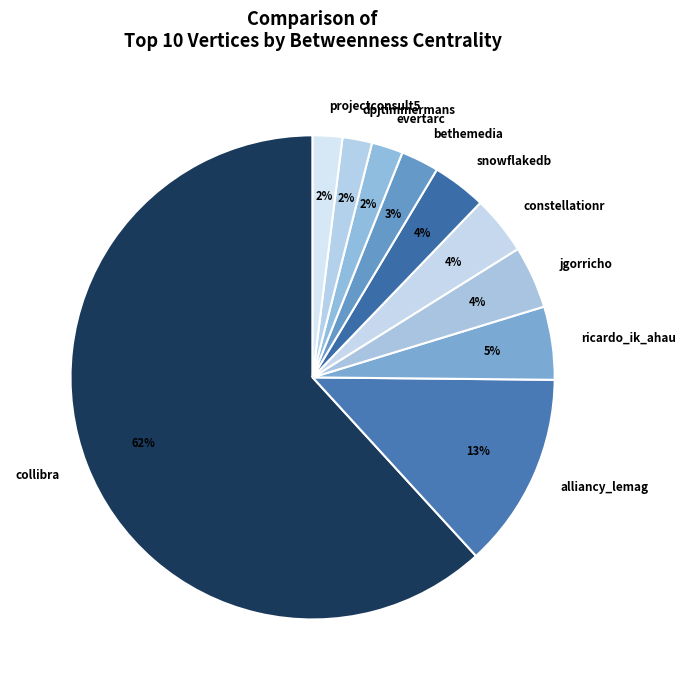

True or false: bethemedia accounts for 16% of the total.

False